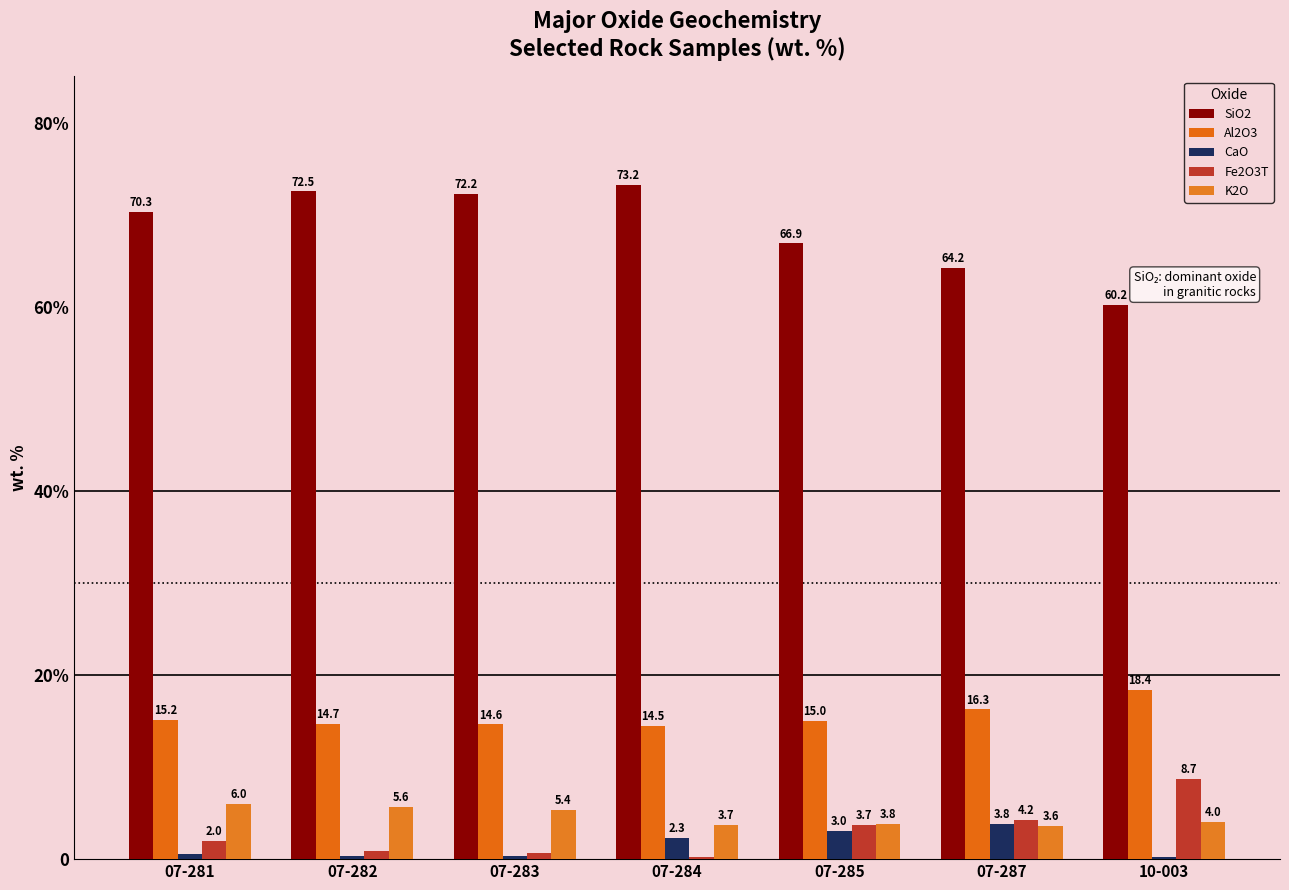

Are the bars horizontal?

No